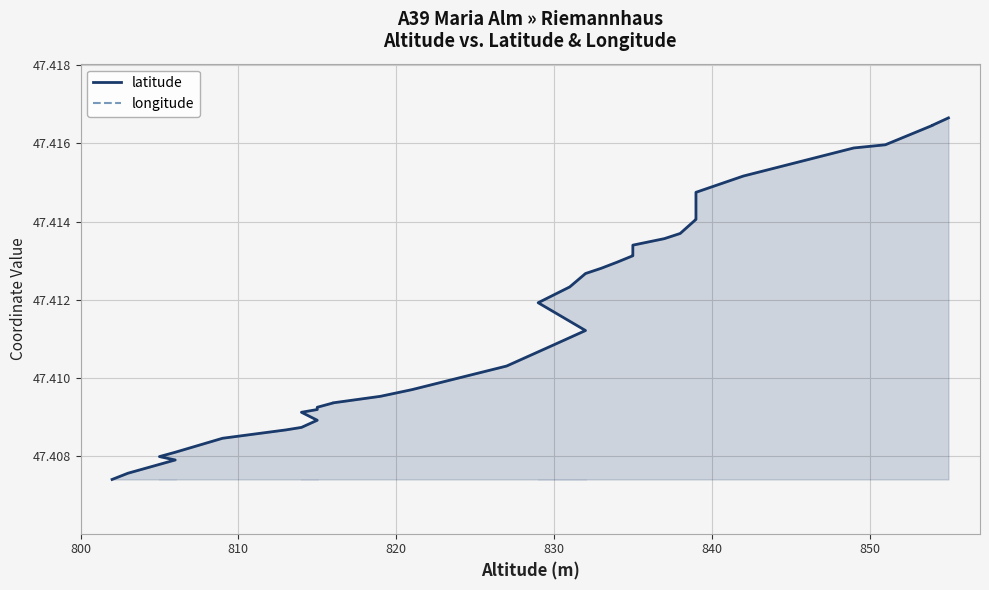

Which series has the largest total across all categories?

latitude